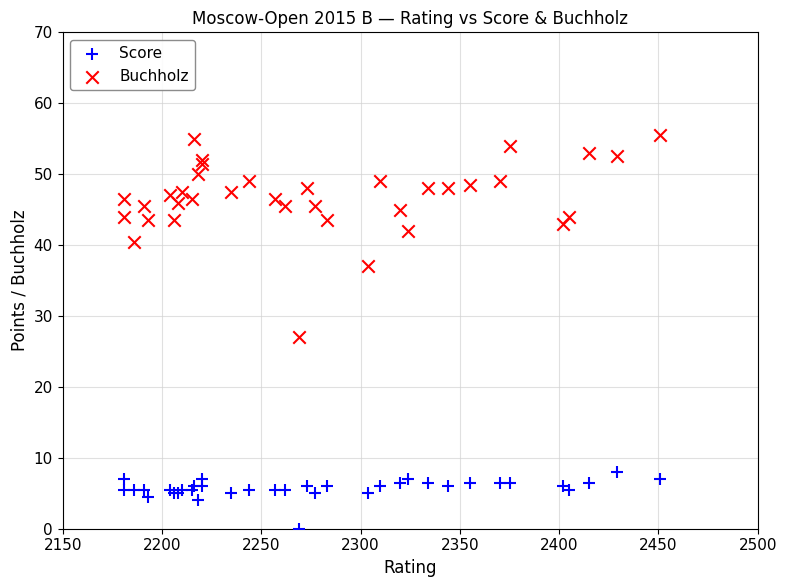

What is the X range (max minus min) for the scatter plot?

270.0